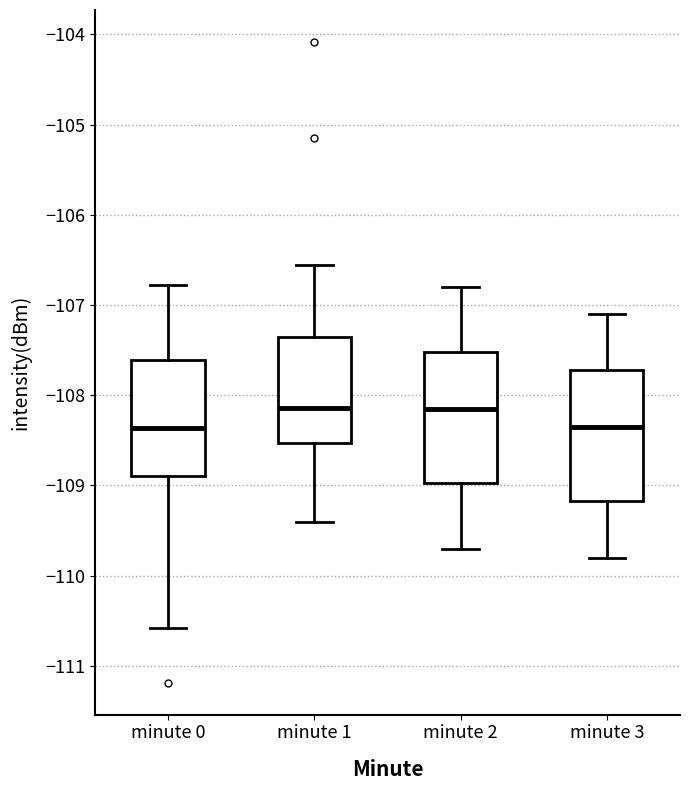

Reading left to right, transcribe this box plot: for each box, give where its median line is, the range the box spans, and where its two whiskers end, as read against the y-axis. The values are not printed on the chart, so give them approximately, as read against the axis.

minute 0: median -108.4, box -108.9 to -107.6, whiskers -110.6 to -106.8
minute 1: median -108.1, box -108.5 to -107.3, whiskers -109.4 to -106.6
minute 2: median -108.1, box -109.0 to -107.5, whiskers -109.7 to -106.8
minute 3: median -108.3, box -109.2 to -107.7, whiskers -109.8 to -107.1